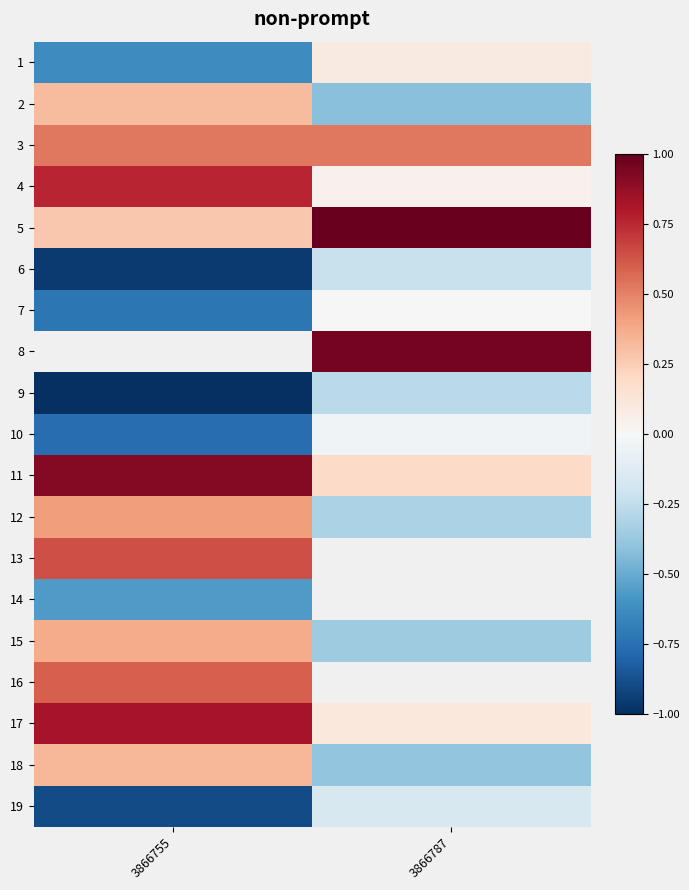

Which label corresponds to the largest value in the chart?

3866787